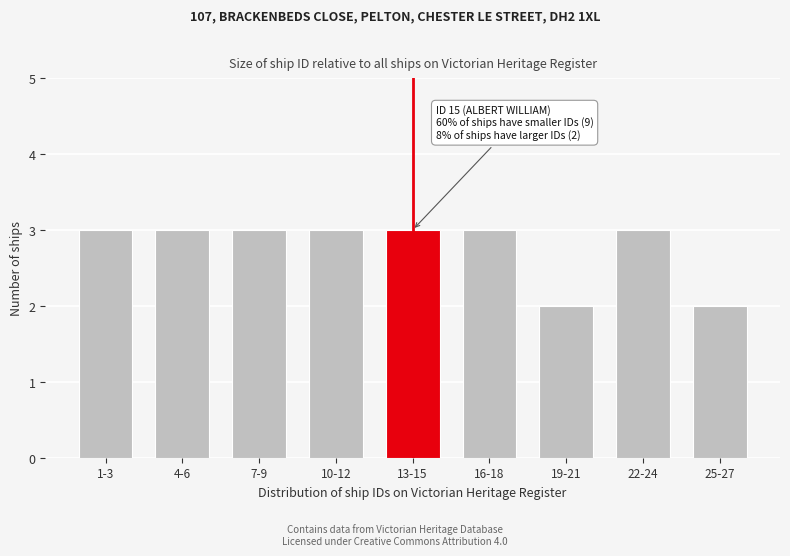

Reading left to right, what are all the values shown in this chart?

3	3	3	3	3	3	2	3	2